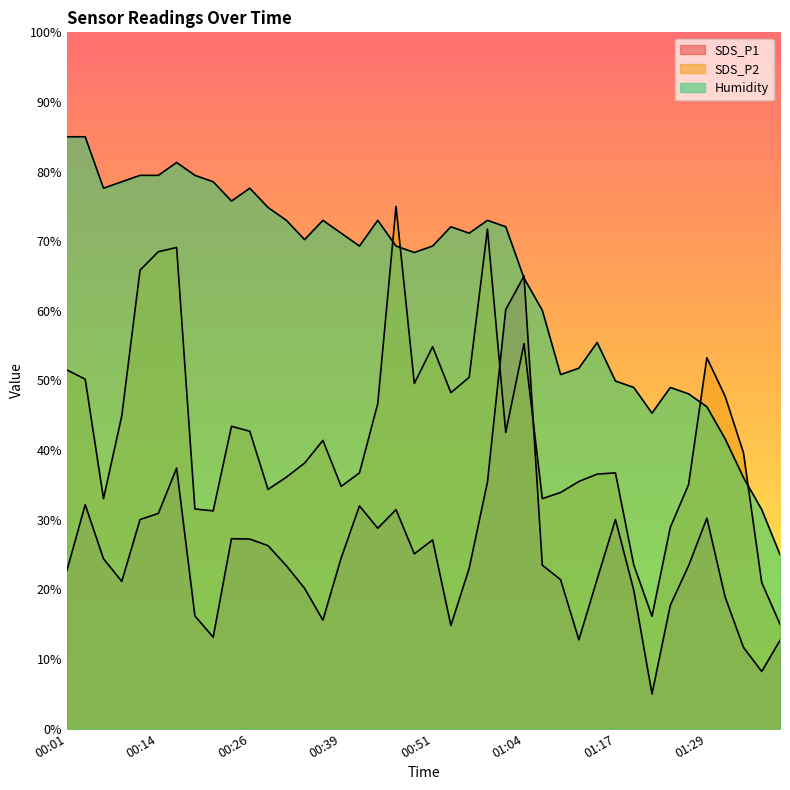

At how many categories does at least one series exceed 28?

39